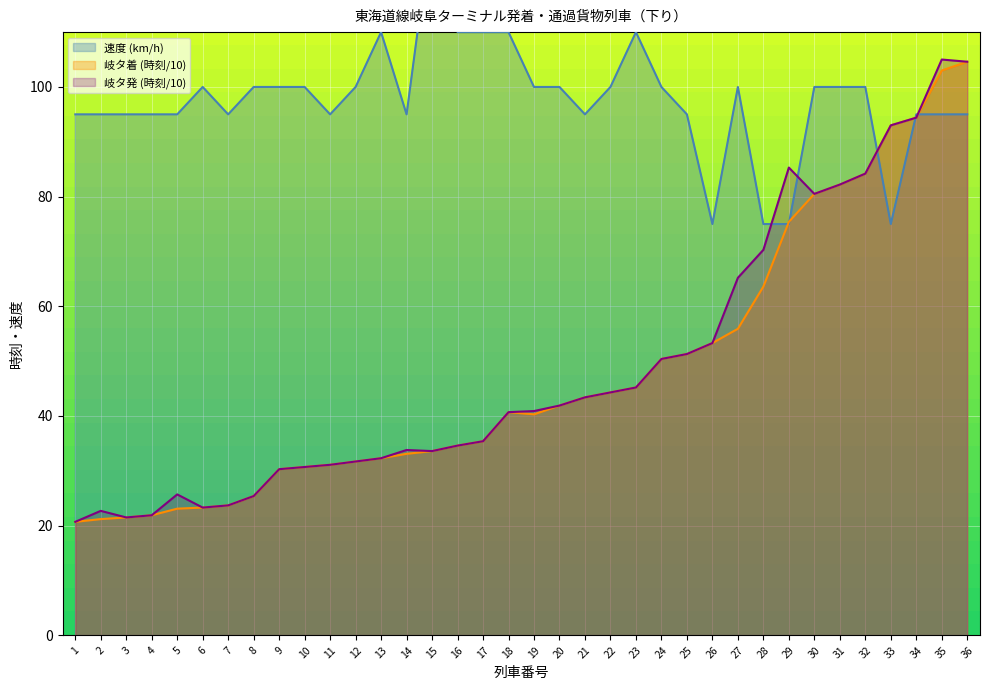

Reading left to right, transcribe all the data shown in this chart.

速度: 1=95.0	2=95.0	3=95.0	4=95.0	5=95.0	6=100.0	7=95.0	8=100.0	9=100.0	10=100.0	11=95.0	12=100.0	13=110.0	14=95.0	15=130.0	16=110.0	17=110.0	18=110.0	19=100.0	20=100.0	21=95.0	22=100.0	23=110.0	24=100.0	25=95.0	26=75.0	27=100.0	28=75.0	29=75.0	30=100.0	31=100.0	32=100.0	33=75.0	34=95.0	35=95.0	36=95.0
岐タ着: 1=20.7	2=21.2	3=21.5	4=21.9	5=23.1	6=23.3	7=23.7	8=25.4	9=30.3	10=30.7	11=31.1	12=31.7	13=32.3	14=33.1	15=33.6	16=34.6	17=35.4	18=40.7	19=40.3	20=41.9	21=43.4	22=44.3	23=45.2	24=50.4	25=51.3	26=53.3	27=55.9	28=63.6	29=75.4	30=80.5	31=82.2	32=84.2	33=93.0	34=94.4	35=103.0	36=104.6
岐タ発: 1=20.7	2=22.7	3=21.5	4=21.9	5=25.7	6=23.3	7=23.7	8=25.4	9=30.3	10=30.7	11=31.1	12=31.7	13=32.3	14=33.8	15=33.6	16=34.6	17=35.4	18=40.7	19=40.9	20=41.9	21=43.4	22=44.3	23=45.2	24=50.4	25=51.3	26=53.3	27=65.2	28=70.3	29=85.3	30=80.5	31=82.2	32=84.2	33=93.0	34=94.4	35=105.0	36=104.6